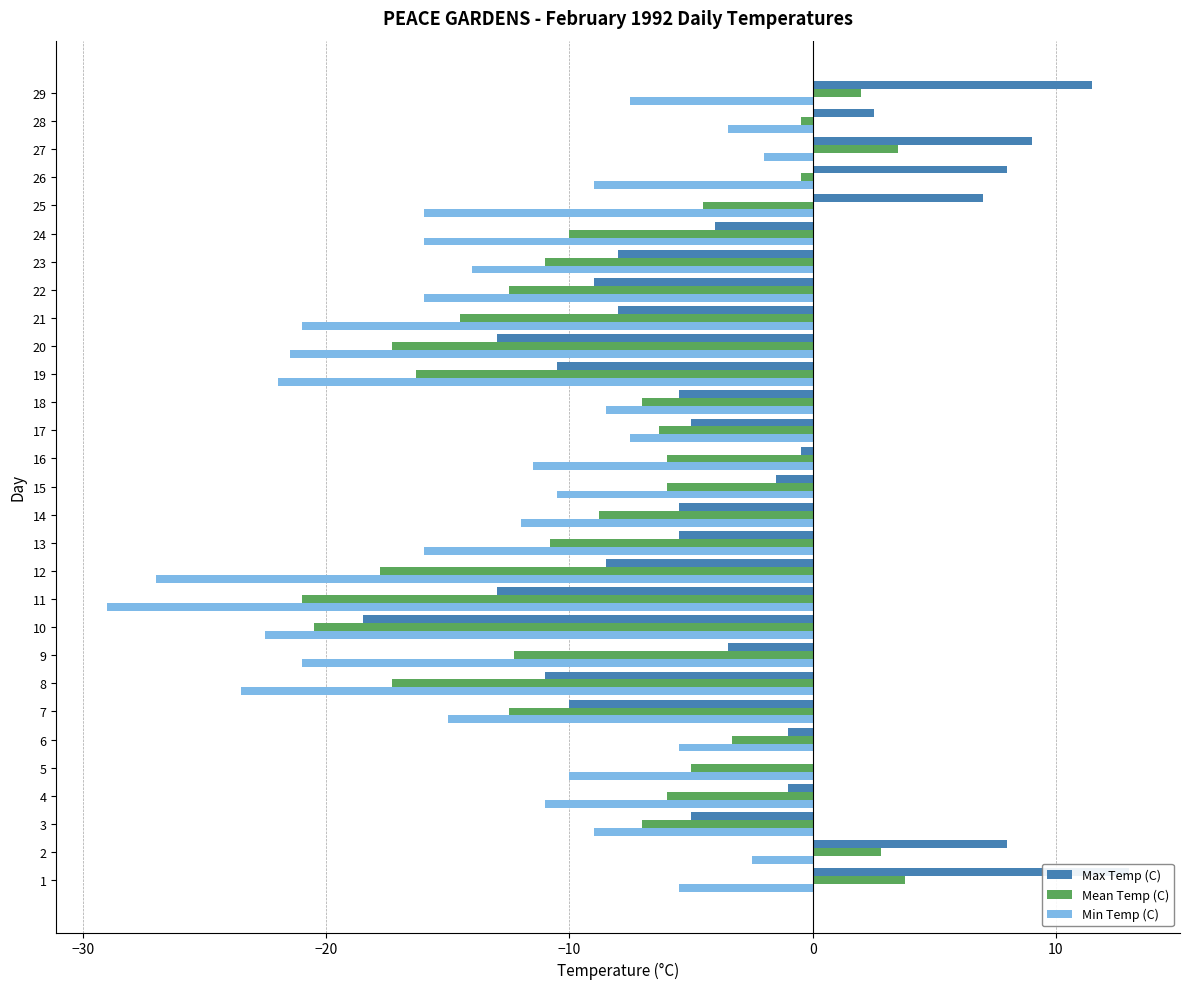

How many series are shown in this chart?

3